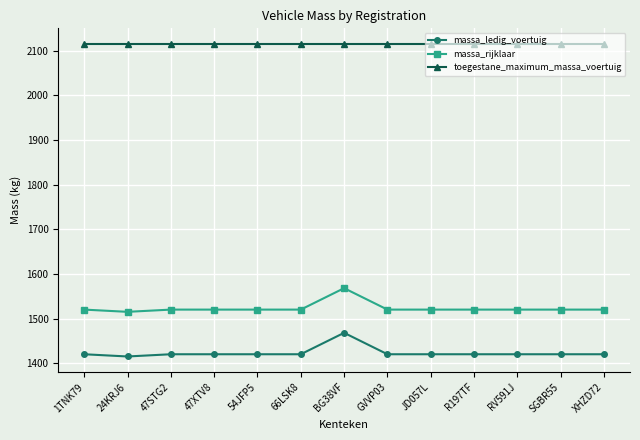

What is the total value across all series at JD057L?

5055